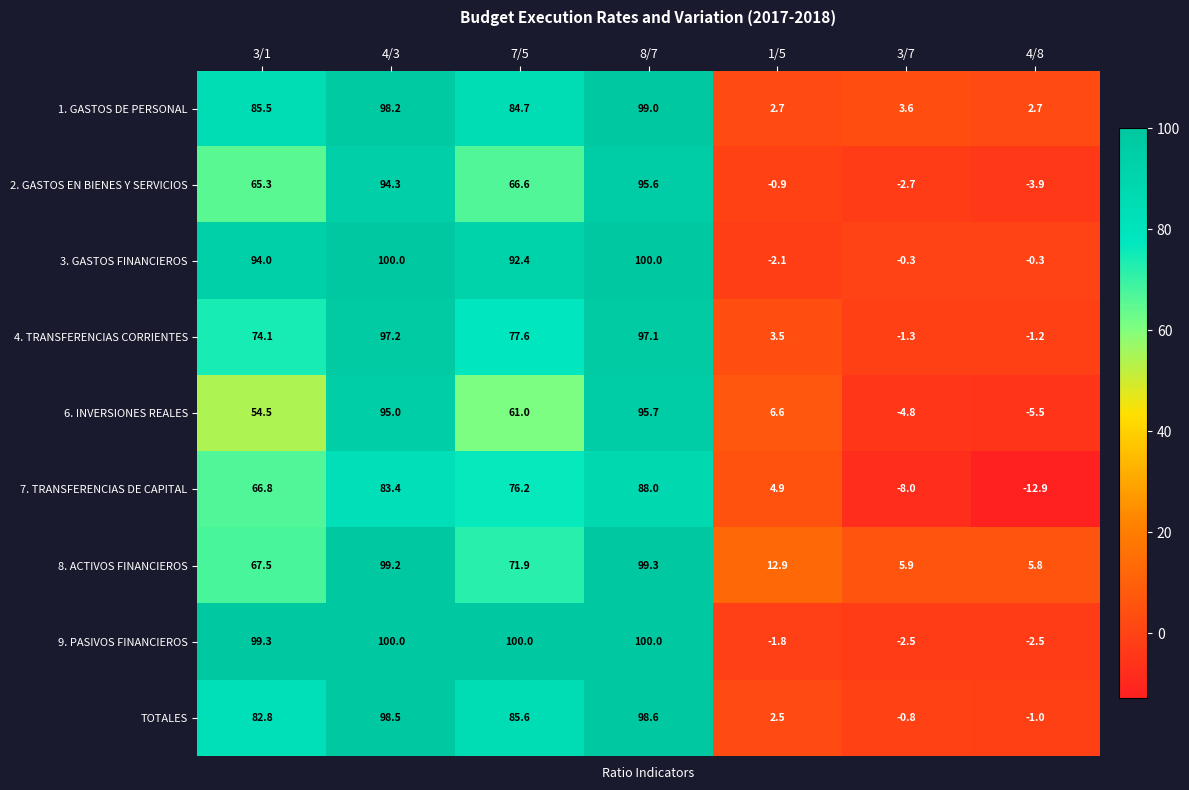

The 8. ACTIVOS FINANCIEROS series shows 22.2 at 8/7. True or false?

False